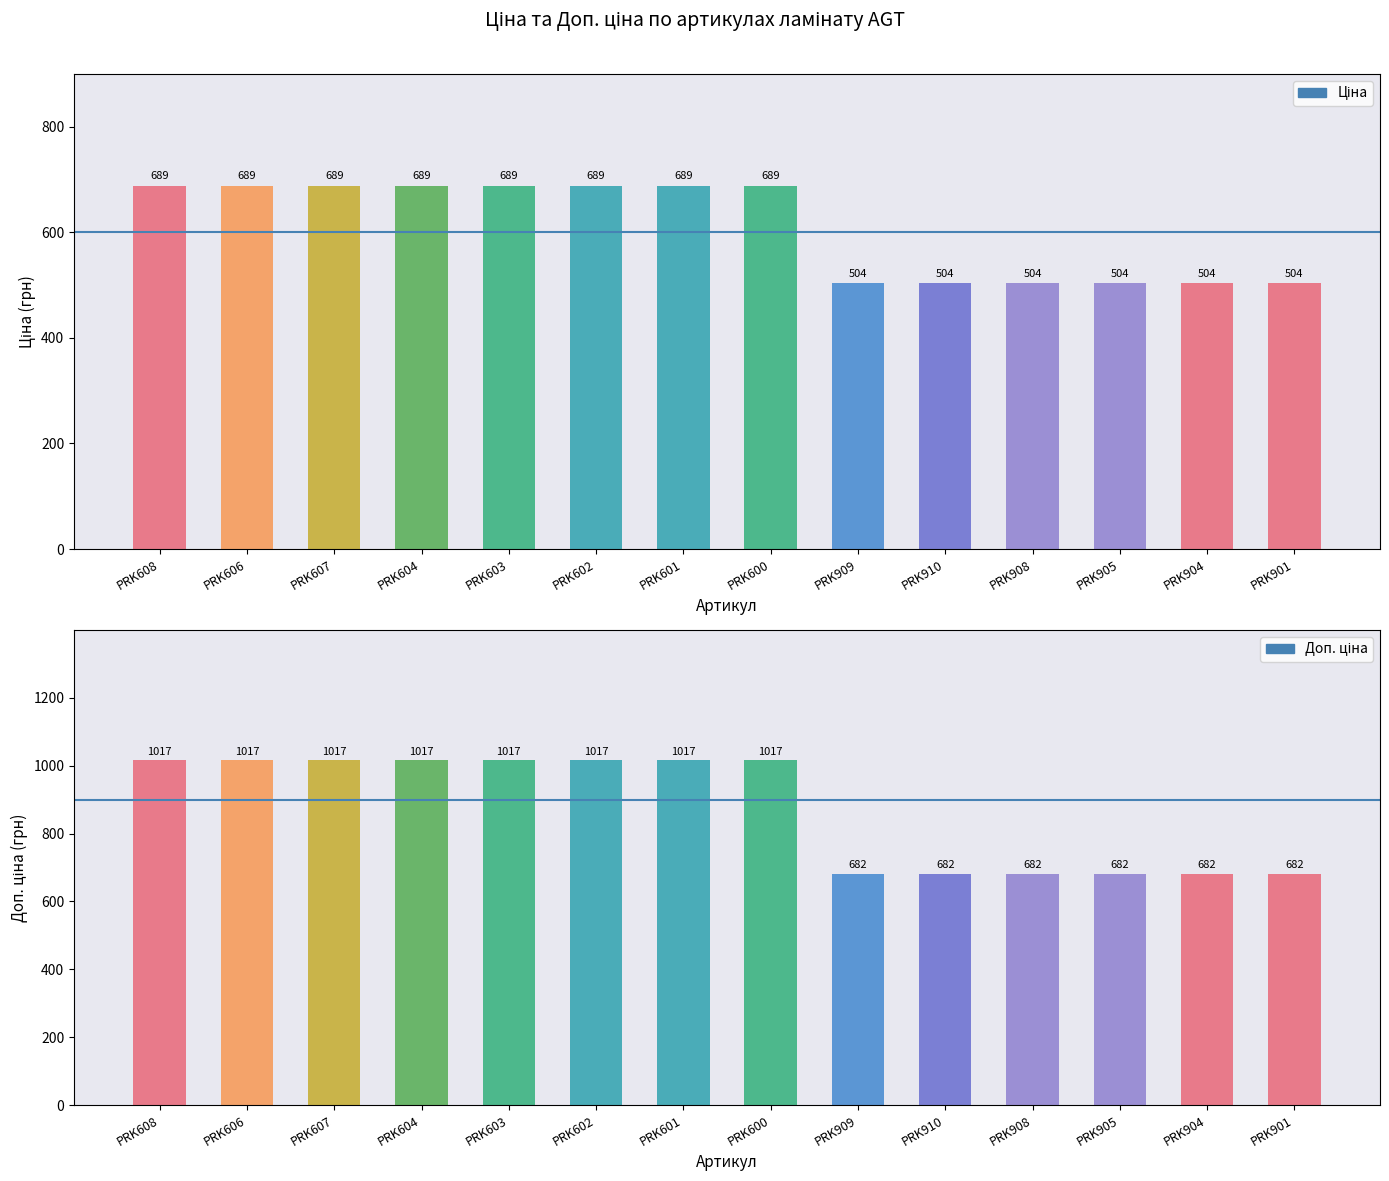

True or false: Доп. ціна has a value of 894.0 at PRK910.

False